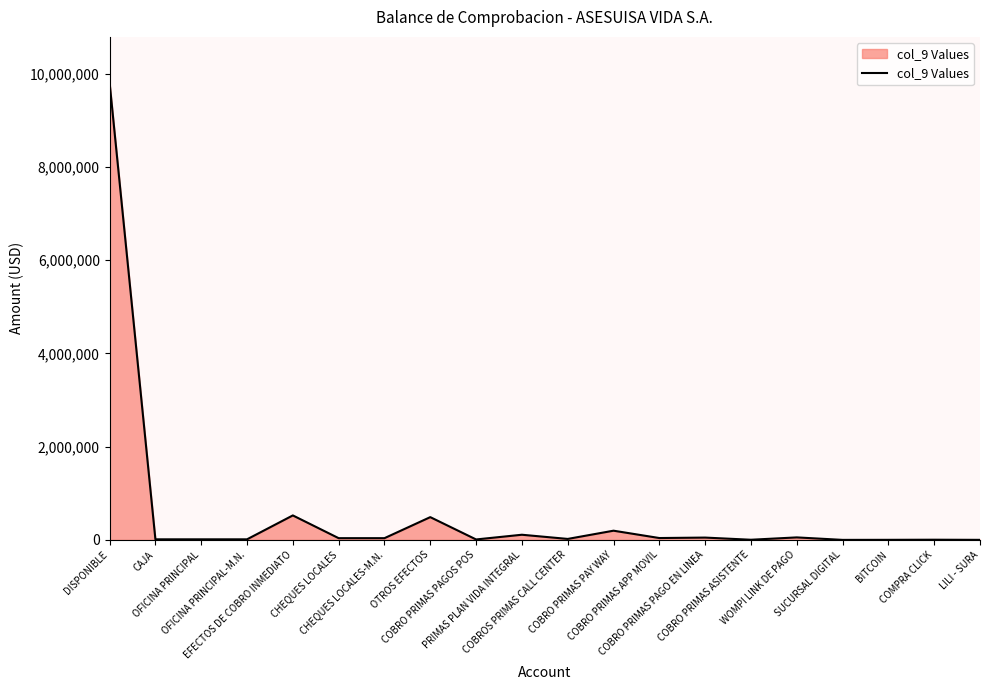

What is the difference between the maximum and minimum values?

9805843.2